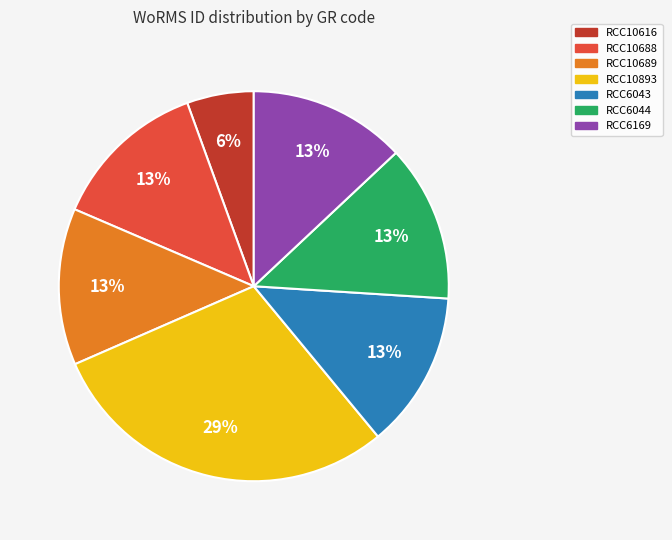

Is there any slice that represents more than half of the pie?

No